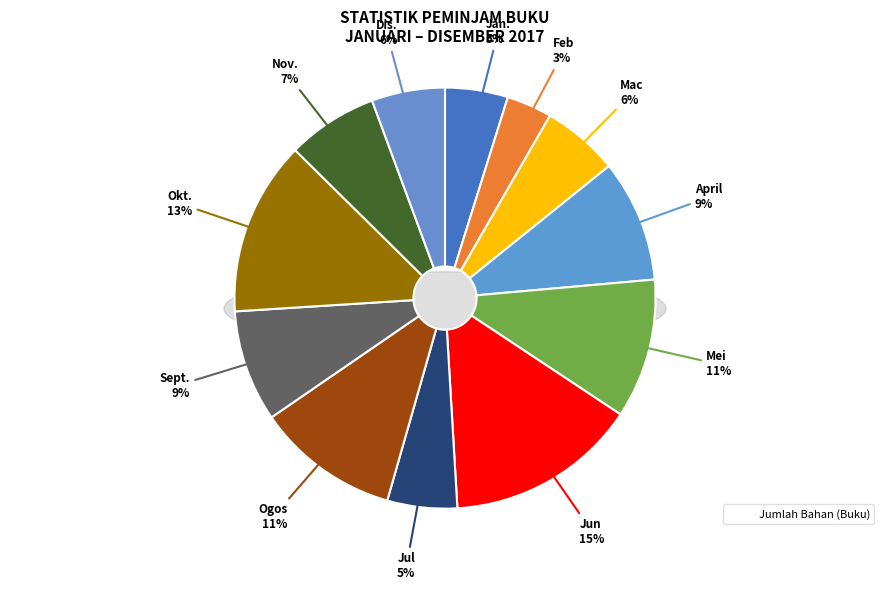

Does Mac account for over 50% of the chart?

No